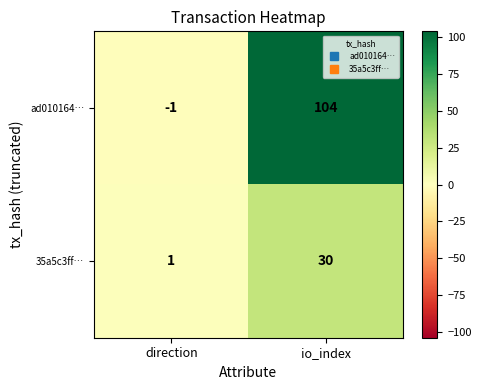

The 35a5c3ff… series shows 1 at direction. True or false?

True